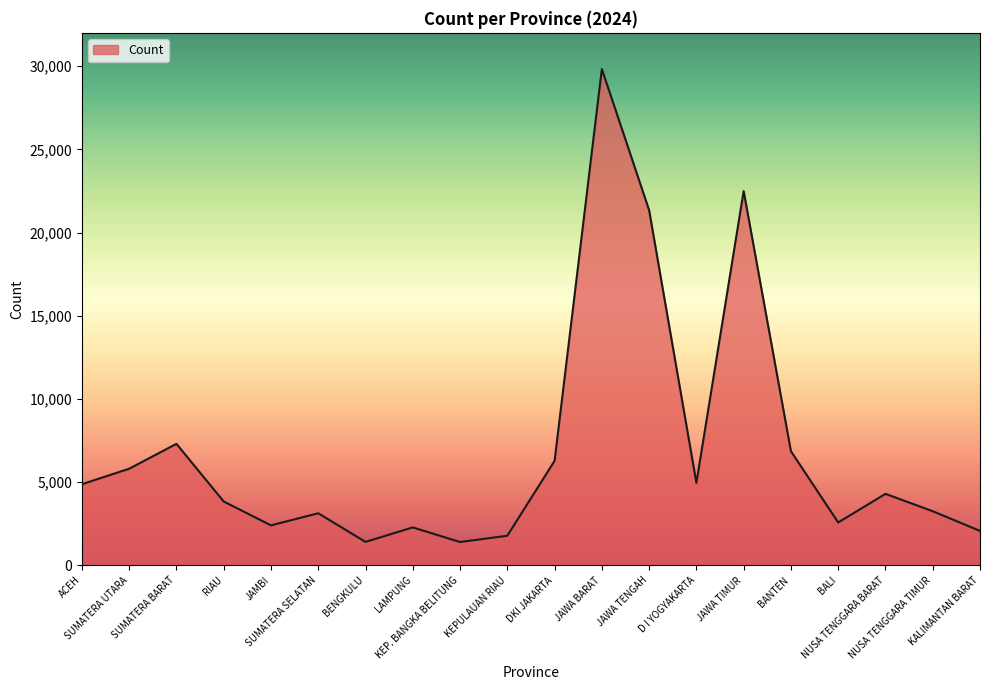

What is the minimum value shown in the chart?

1400